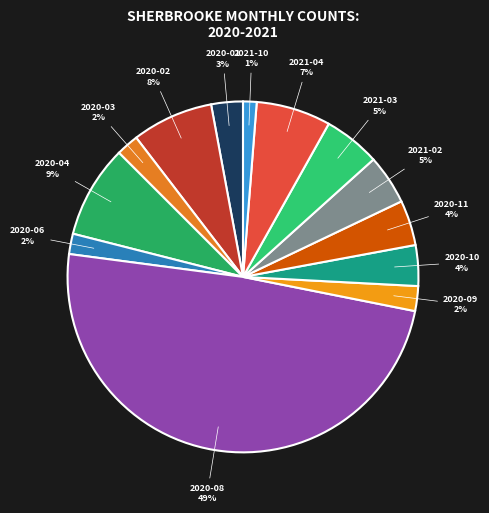

What percentage is the 2021-04 slice, to the nearest percent?

7%